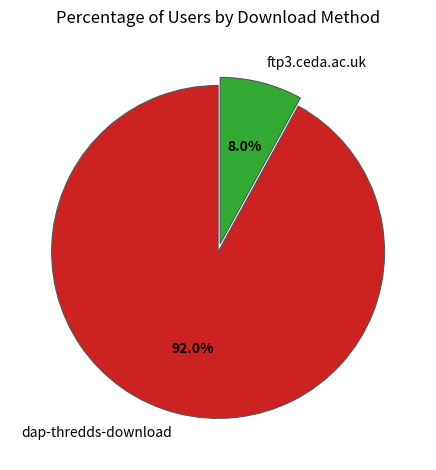

The ftp3.ceda.ac.uk slice represents 8% of the pie. True or false?

True